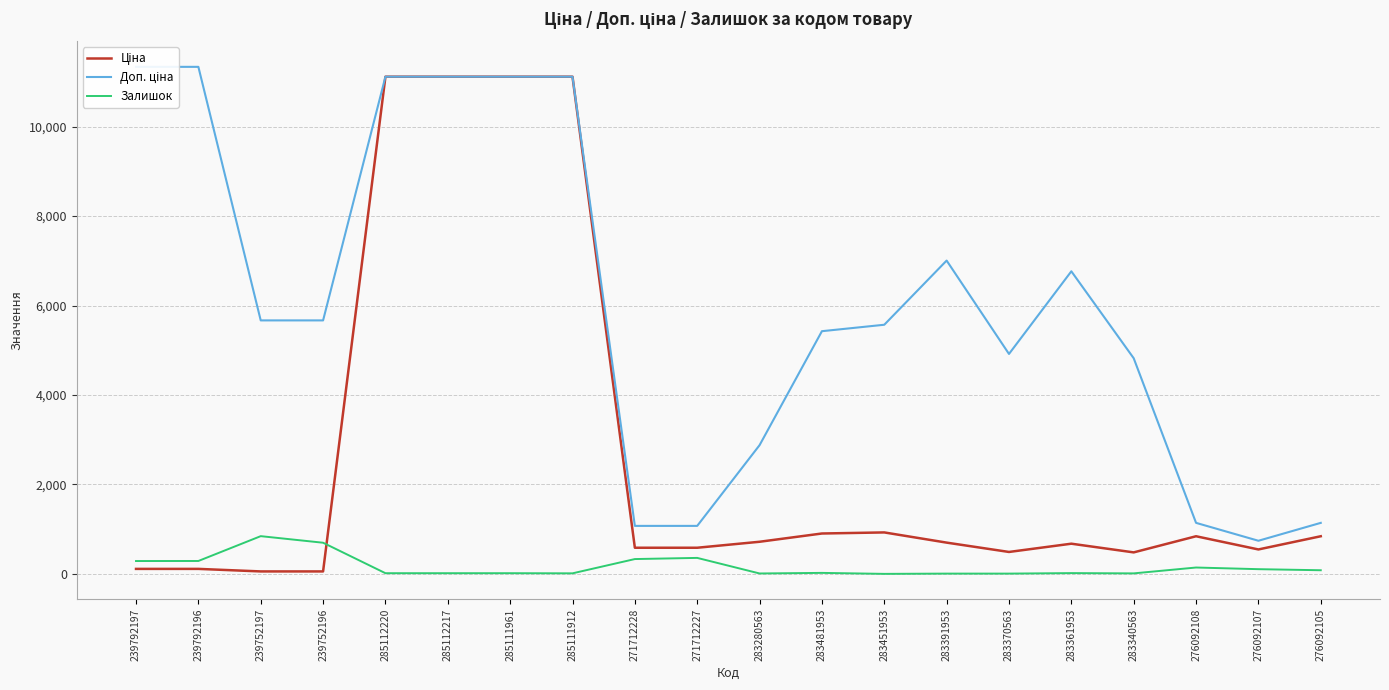

Is the value of Ціна at 283280563 greater than the value of Залишок at 239752197?

No